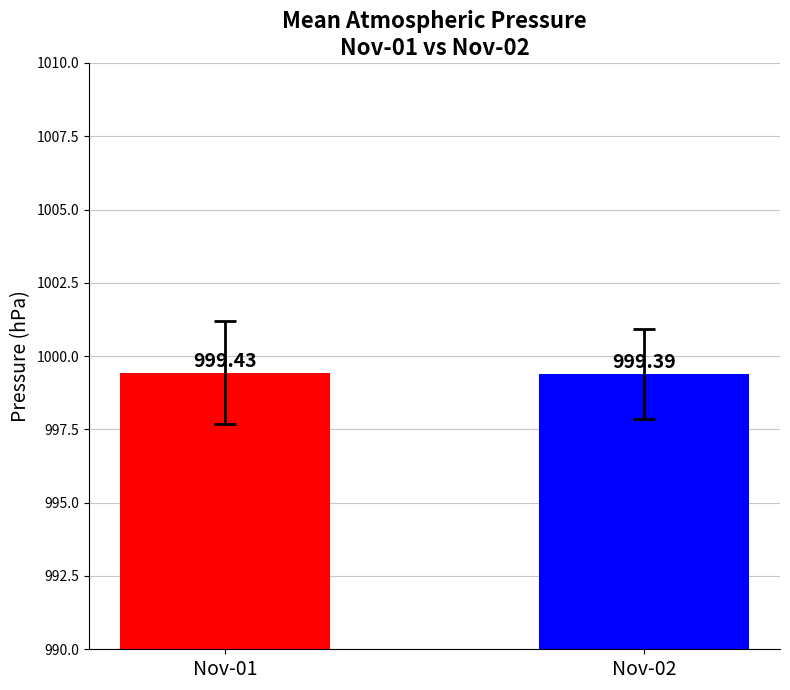

How many values are between 999 and 1000?

2